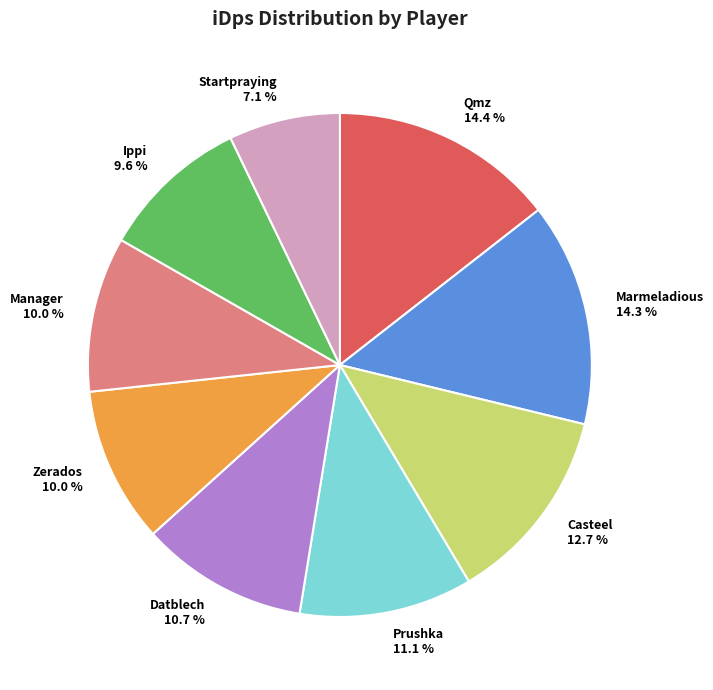

Does any single category account for the majority?

No